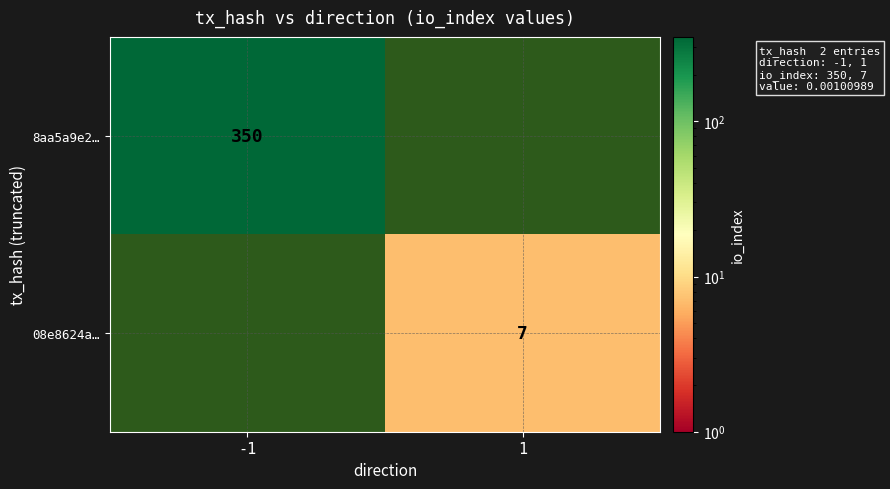

Is it true that 08e8624a… equals 4.8 at 1?

False